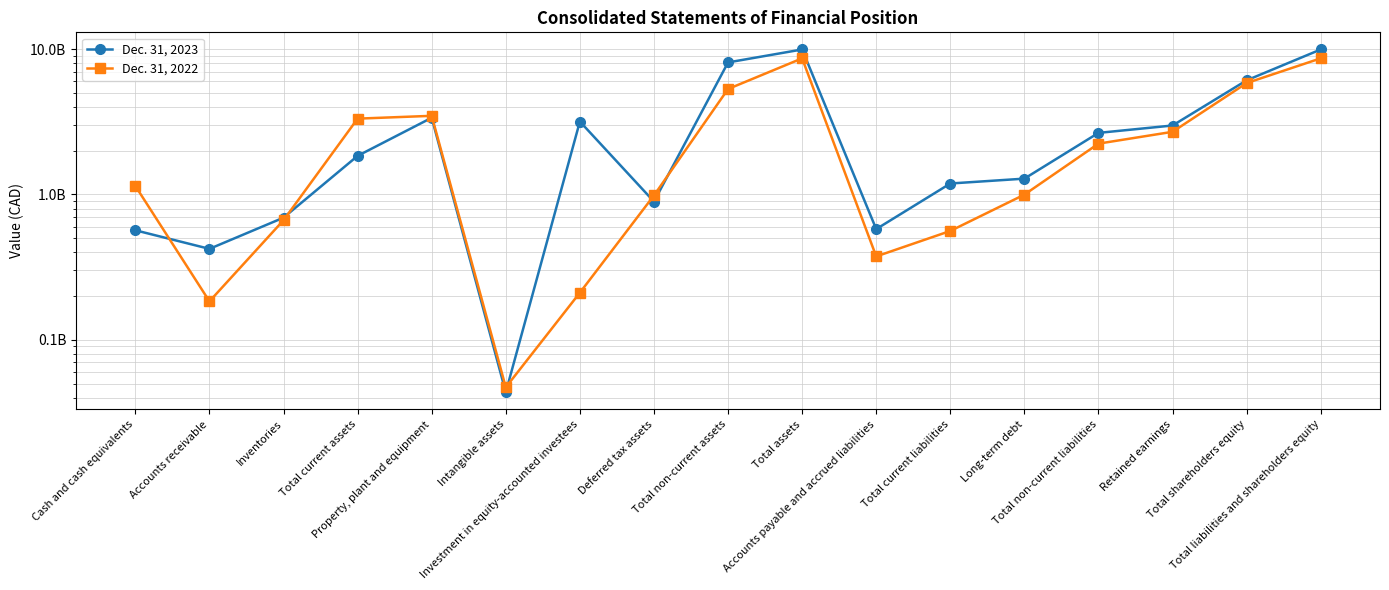

Is the value of Dec. 31, 2022 at Total non-current liabilities greater than the value of Dec. 31, 2023 at Property, plant and equipment?

No